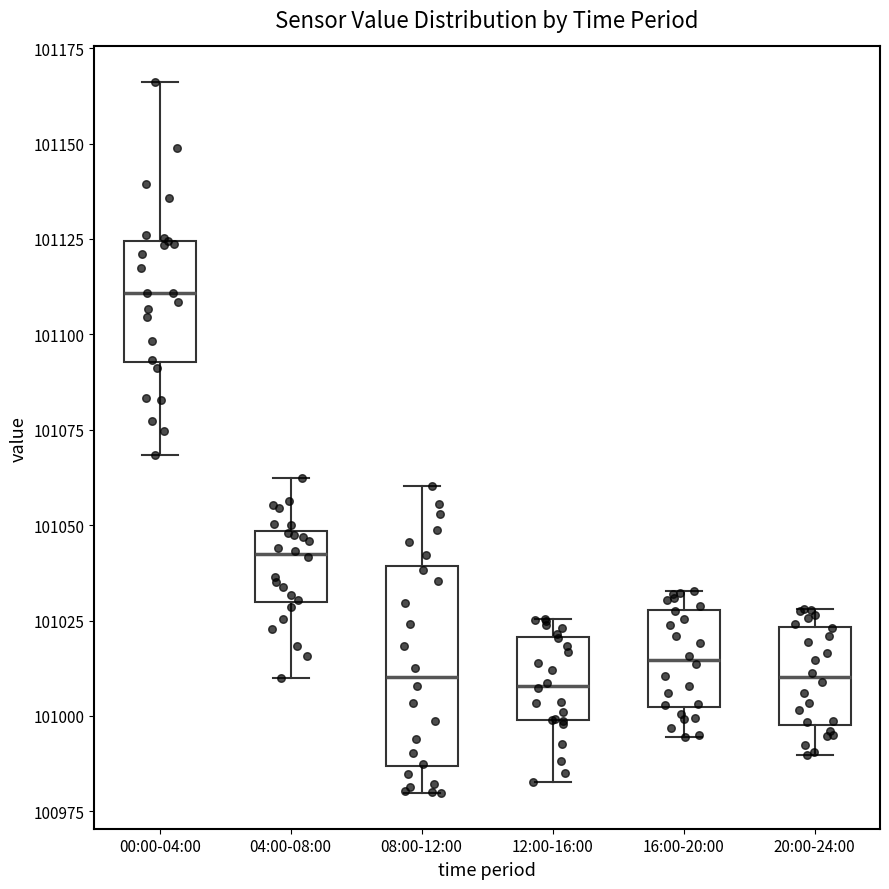

Which box's median line is the highest?

00:00-04:00